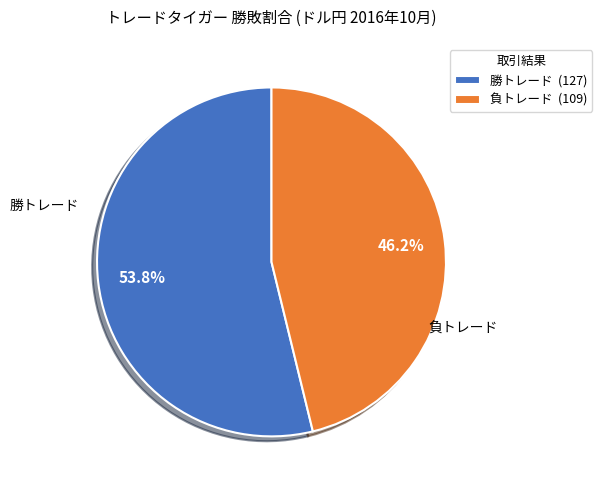

What percentage is the 負トレード slice, to the nearest percent?

46%